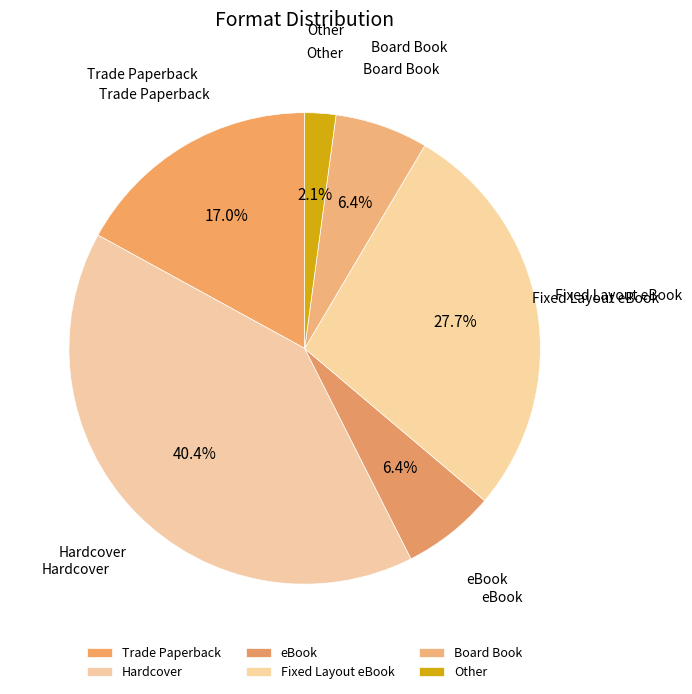

Is there a majority slice in this chart?

No